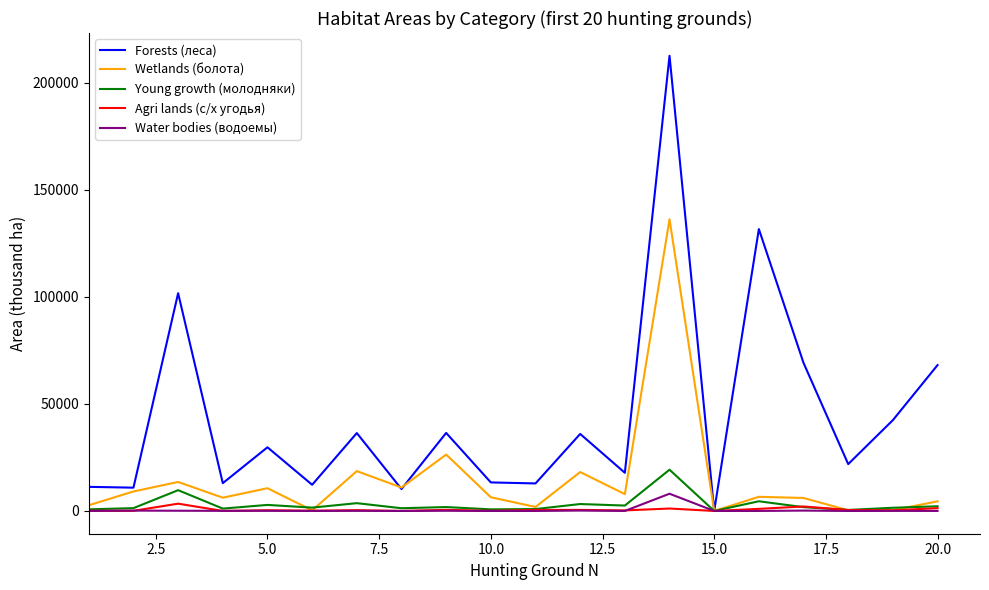

Which series has the largest total across all categories?

Forests (леса)